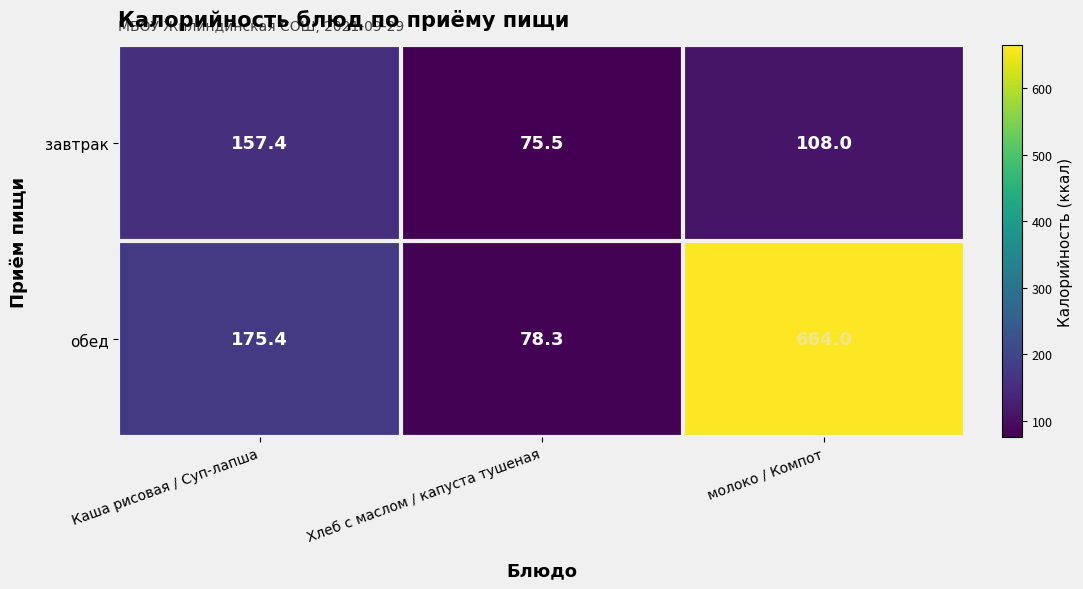

Reading left to right, what are all the values shown in this chart?

завтрак: 157.4	75.5	108.0
обед: 175.4	78.3	664.0